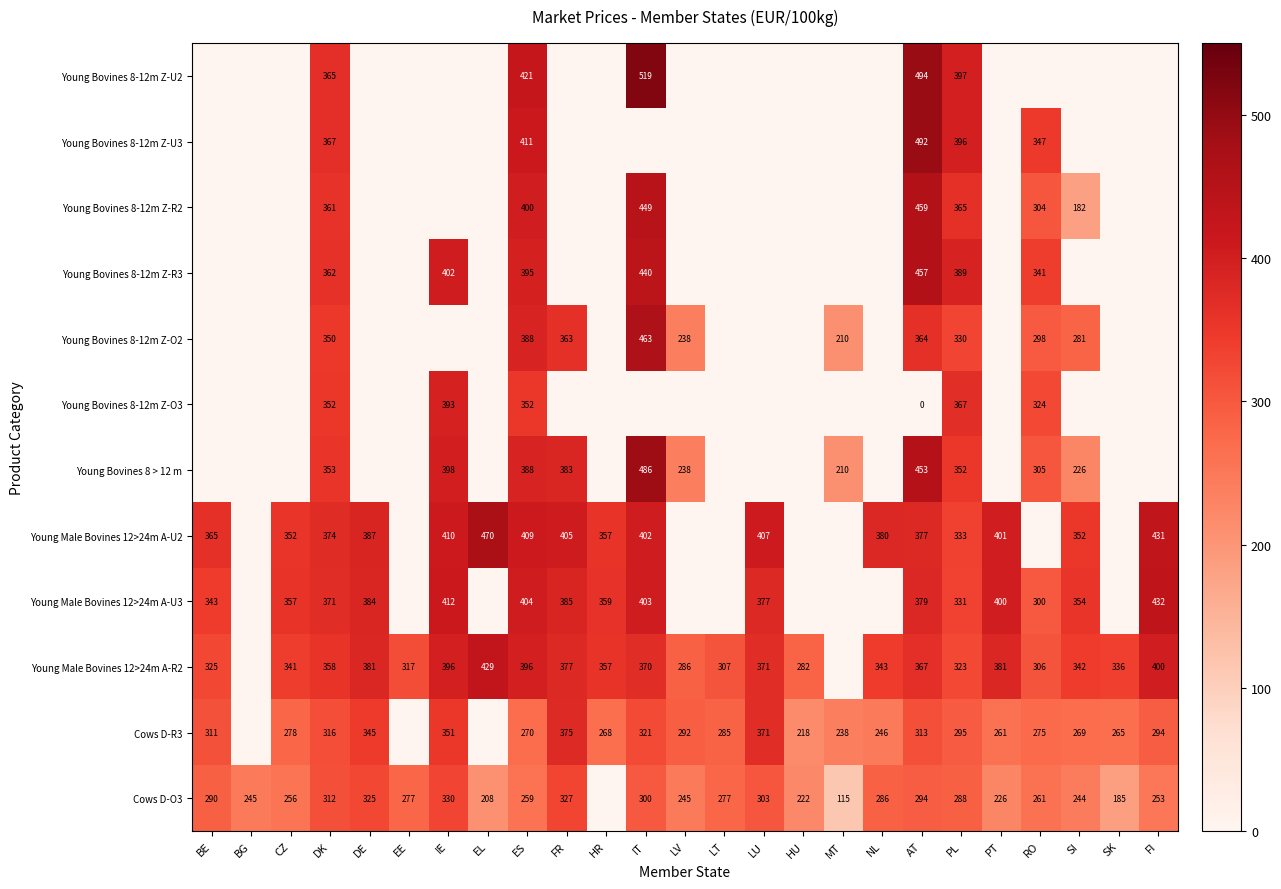

Between IE and PL, which is larger?

PL